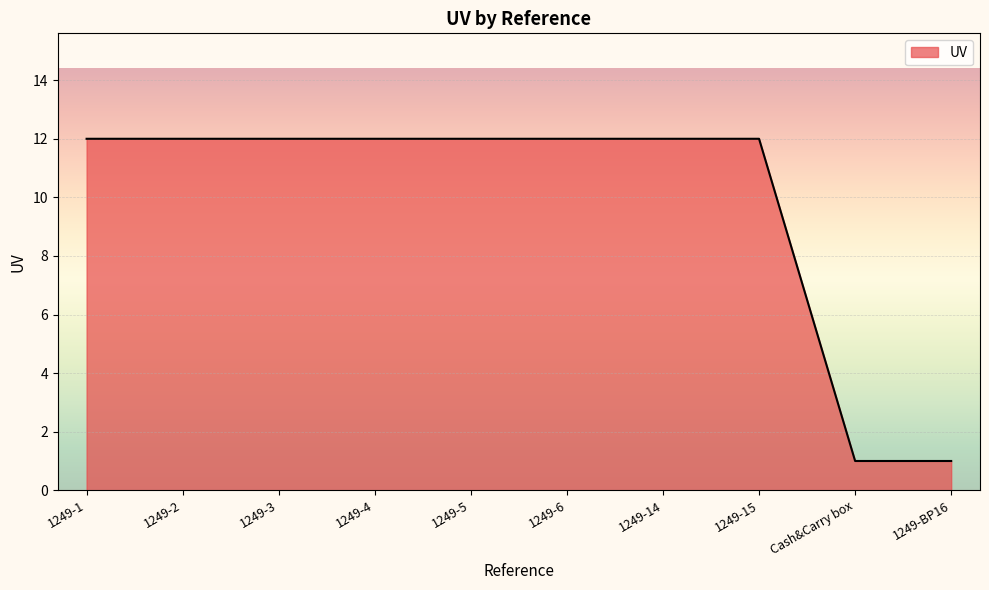

Approximately how many times larger is the value at 1249-15 compared to Cash&Carry box?

12.0